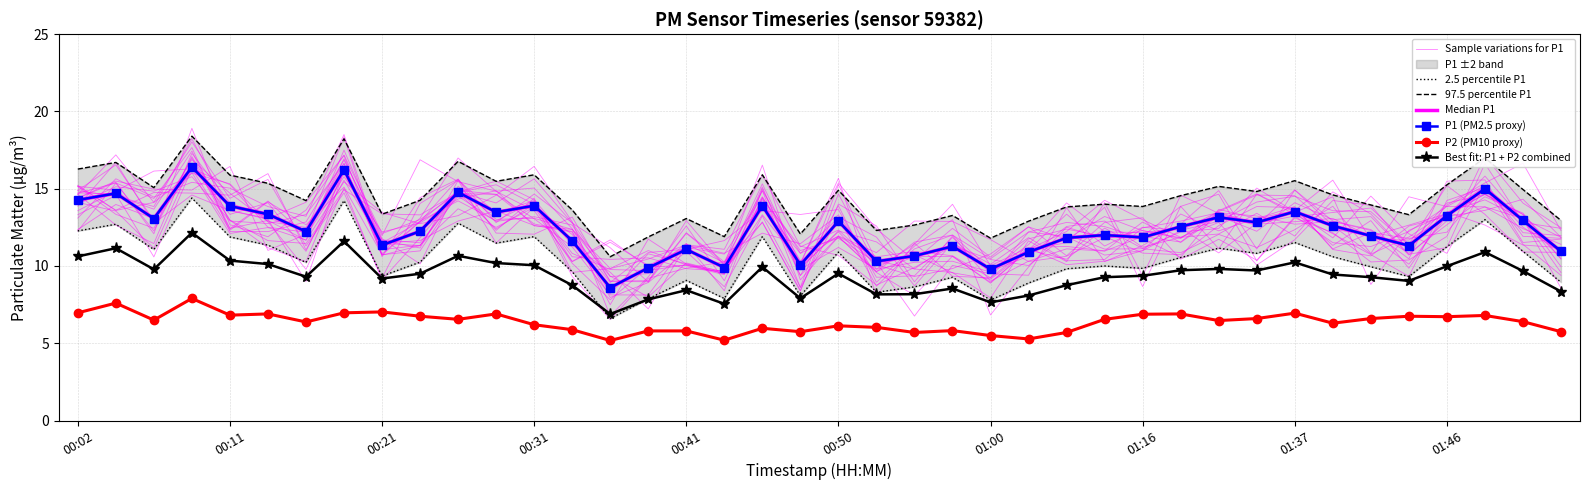

Which has a higher value, 00:21 or 00:04?

00:04